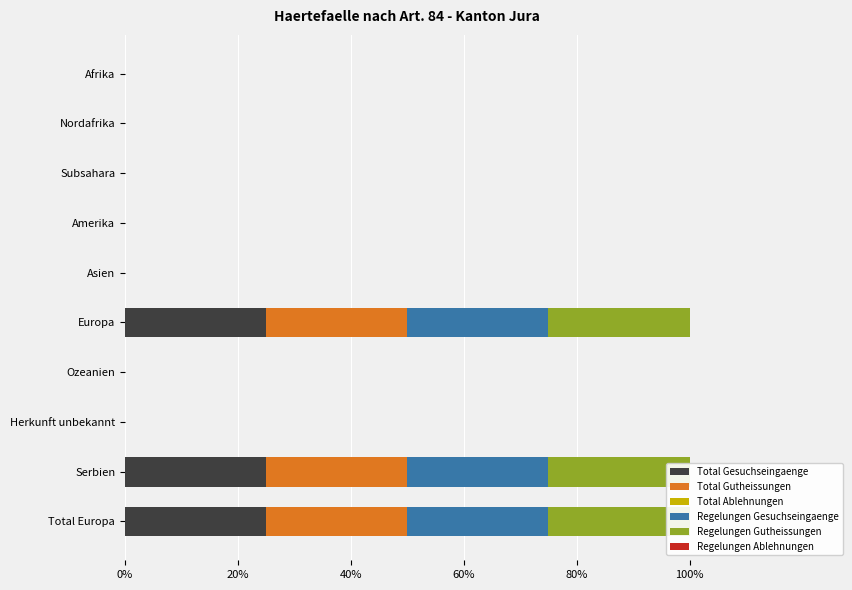

Does the chart contain stacked bars?

No